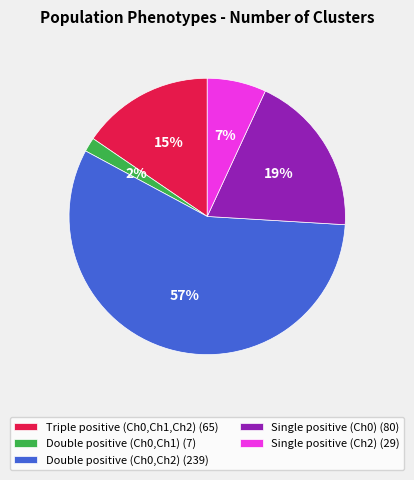

Do Triple positive (Ch0,Ch1,Ch2) (65) and Single positive (Ch2) (29) together represent more than half of the pie?

No